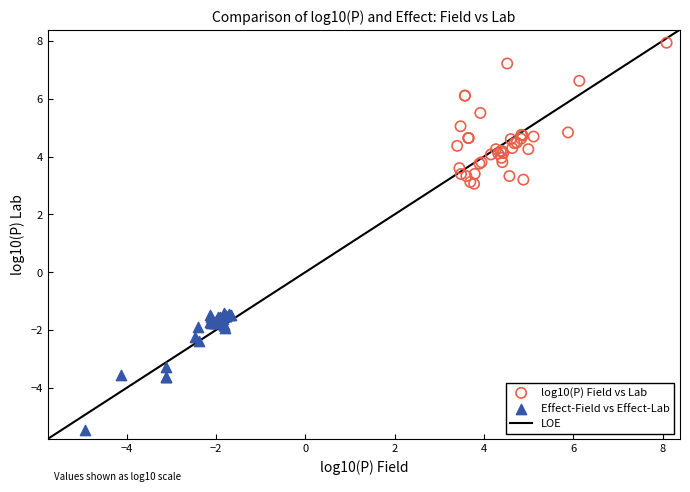

Which series reaches the minimum Y coordinate?

Effect-Field vs Effect-Lab